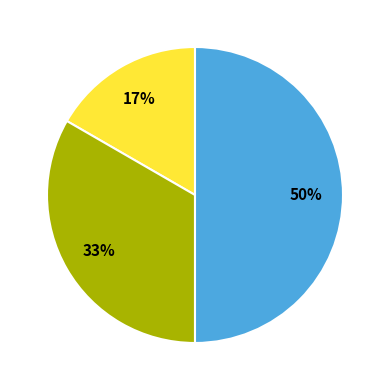

To the nearest percent, what is the difference between the largest and smallest slice percentages?

33%